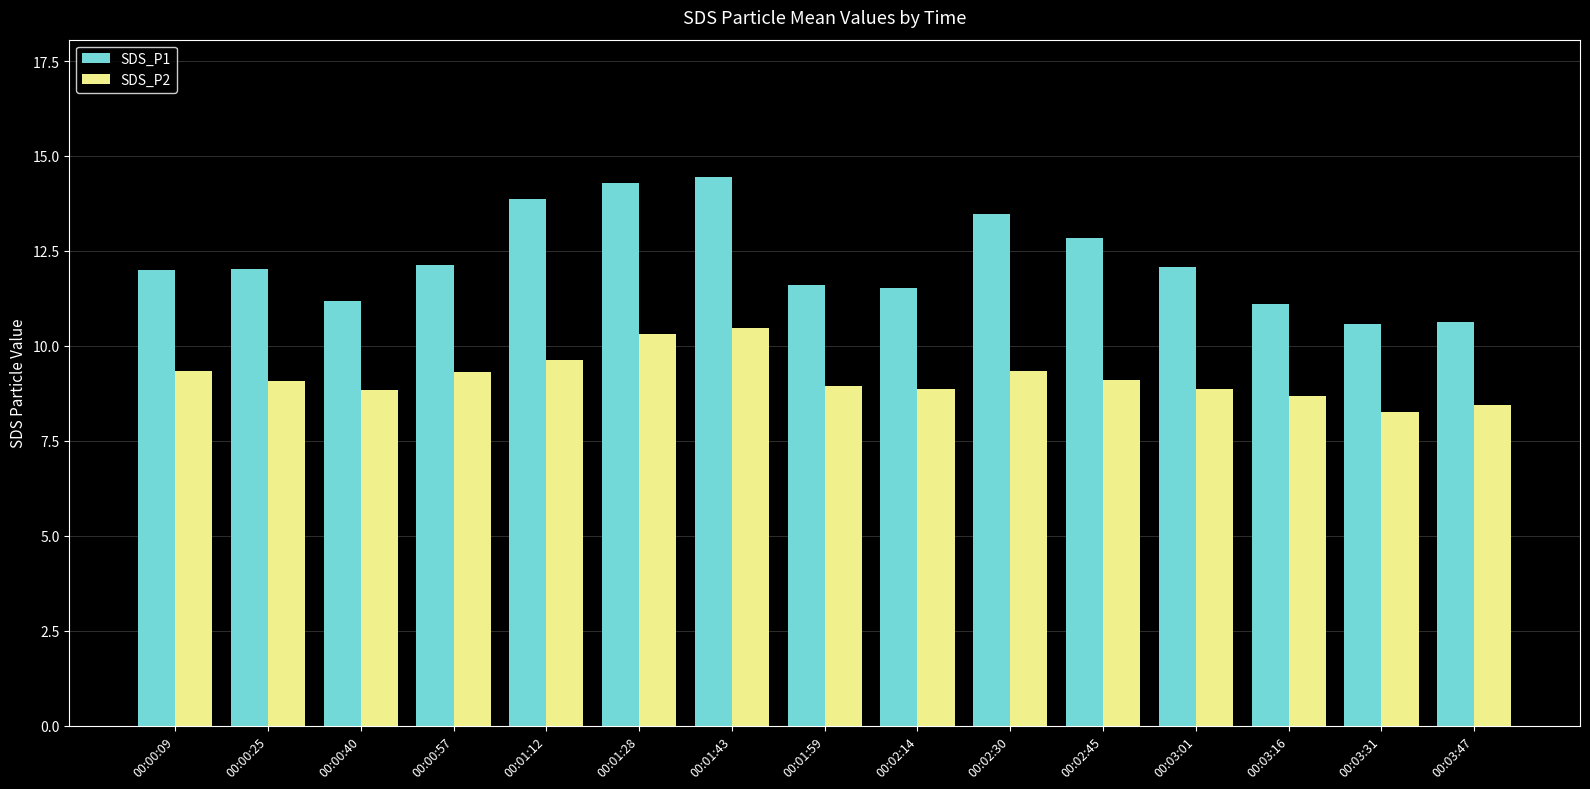

Which series changed the most between 00:01:28 and 00:02:30?

SDS_P2